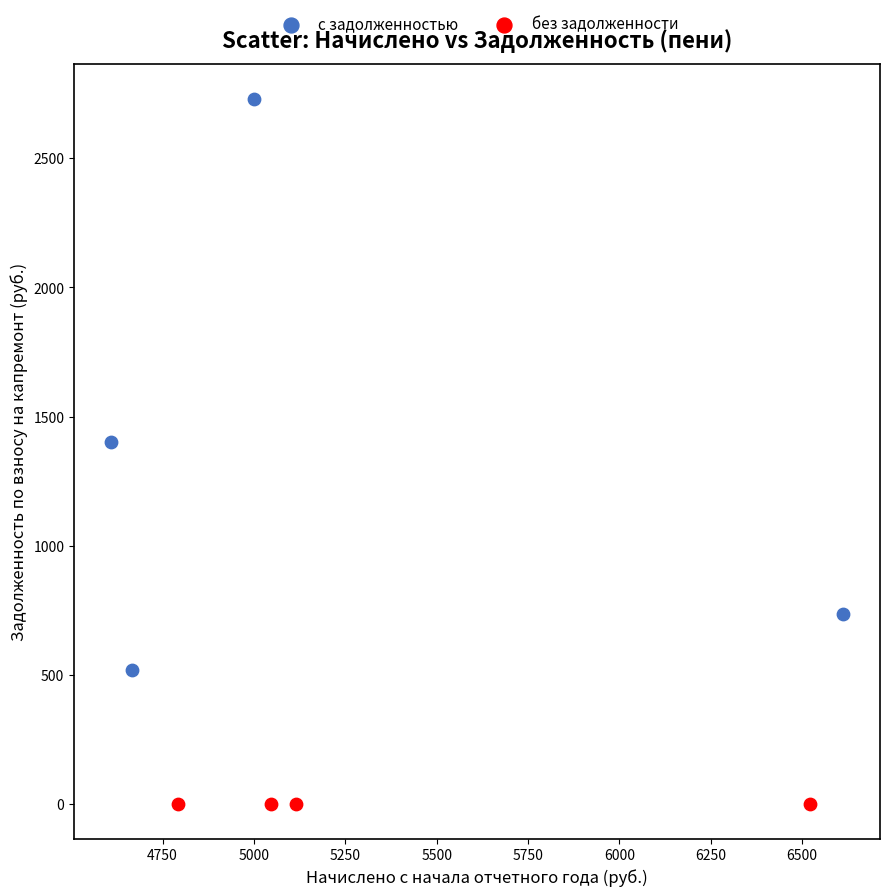

Which series reaches the maximum Y coordinate?

с задолженностью